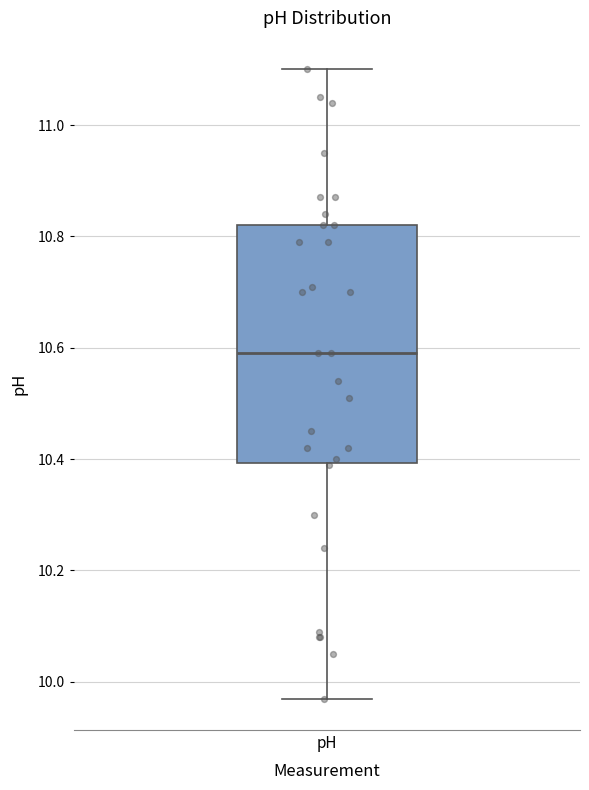

Transcribe this box plot: give where the median line is, the range the box spans, and where the two whiskers end, as read against the y-axis. The values are not printed on the chart, so give them approximately, as read against the axis.

median 10.60, box 10.40 to 10.82, whiskers 9.98 to 11.10